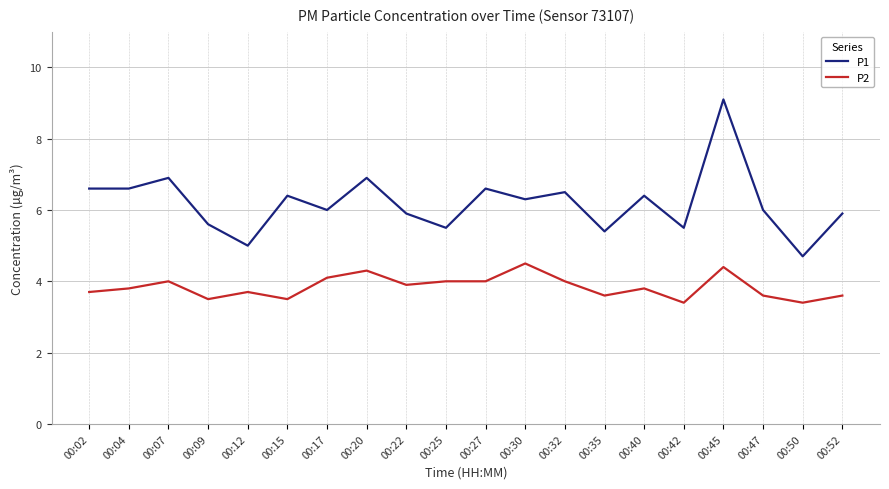

Reading left to right, extract all data points from this chart.

P1: 6.6	6.6	6.9	5.6	5.0	6.4	6.0	6.9	5.9	5.5	6.6	6.3	6.5	5.4	6.4	5.5	9.1	6.0	4.7	5.9
P2: 3.7	3.8	4.0	3.5	3.7	3.5	4.1	4.3	3.9	4.0	4.0	4.5	4.0	3.6	3.8	3.4	4.4	3.6	3.4	3.6